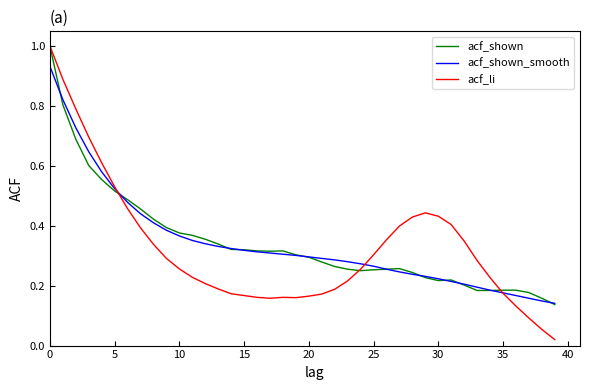

What is the greatest value displayed?

1.0